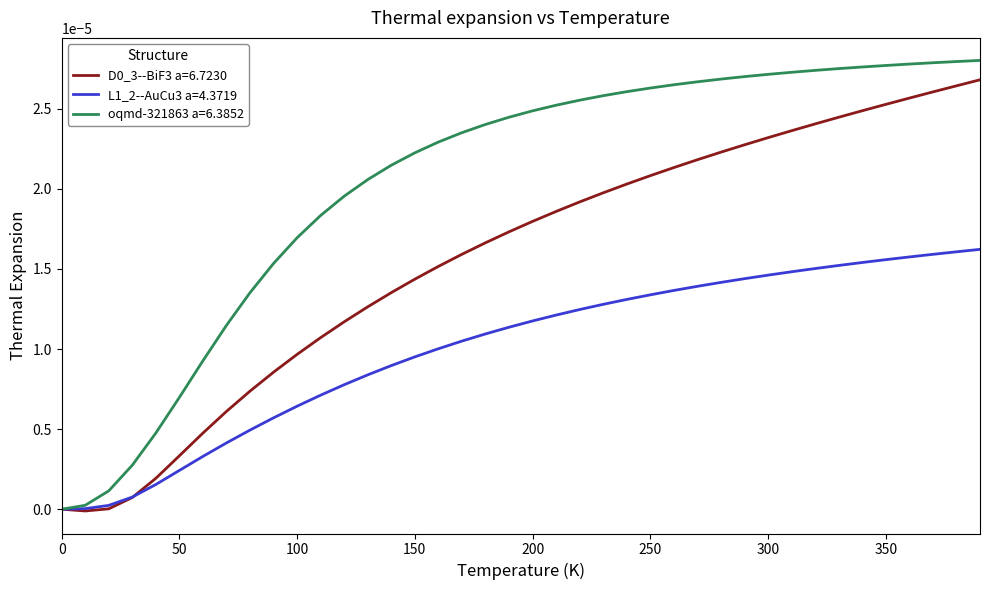

Count the number of data series in this chart.

3